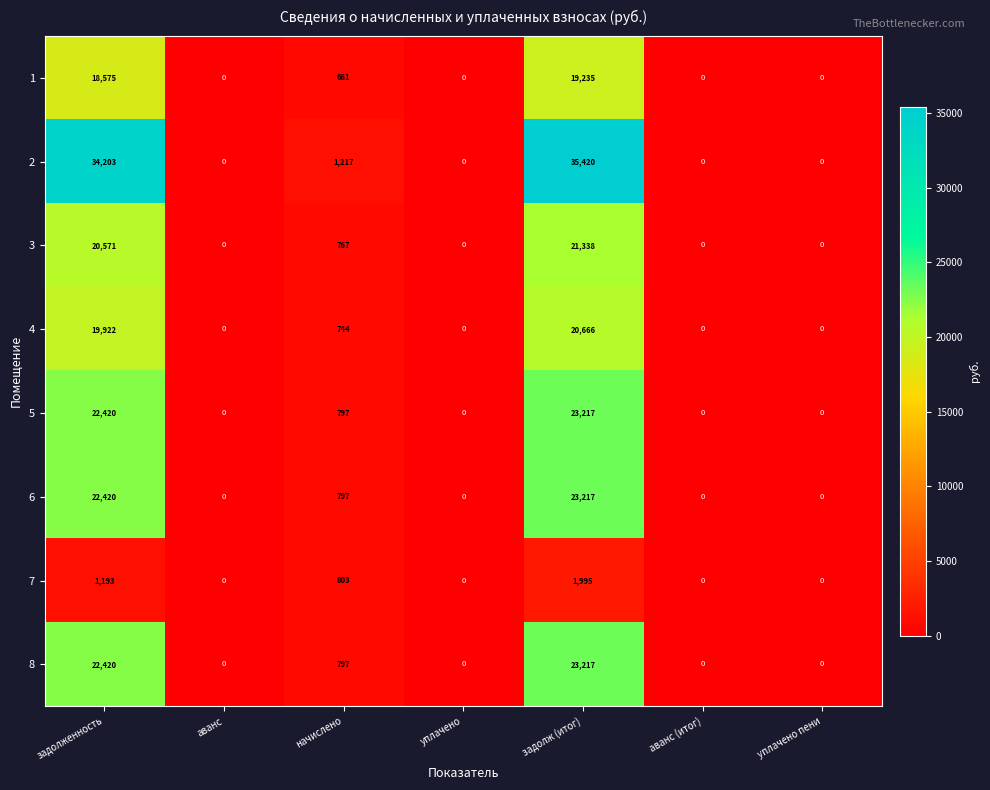

Is the value of 1 at задолж (итог) greater than the value of 5 at начислено?

Yes